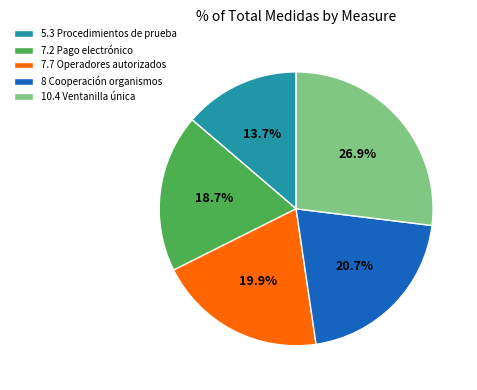

Rank the categories by value from lowest to highest.

5.3 Procedimientos de prueba, 7.2 Pago electrónico, 7.7 Operadores autorizados, 8 Cooperación organismos, 10.4 Ventanilla única